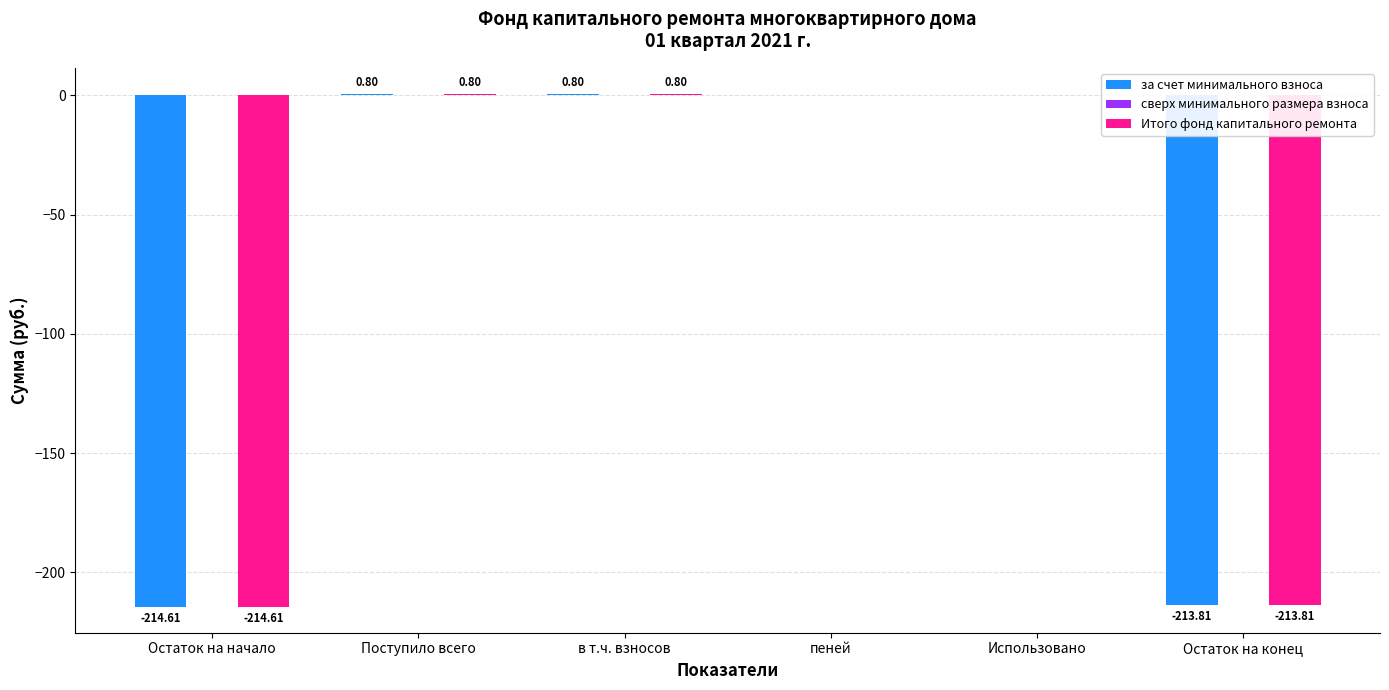

Are the bars horizontal?

No